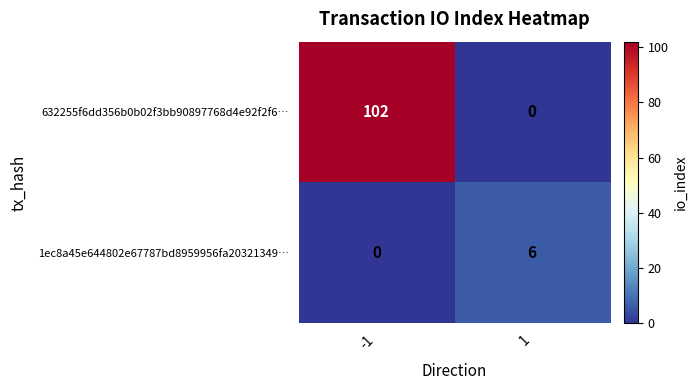

What is the maximum value shown in the chart?

102